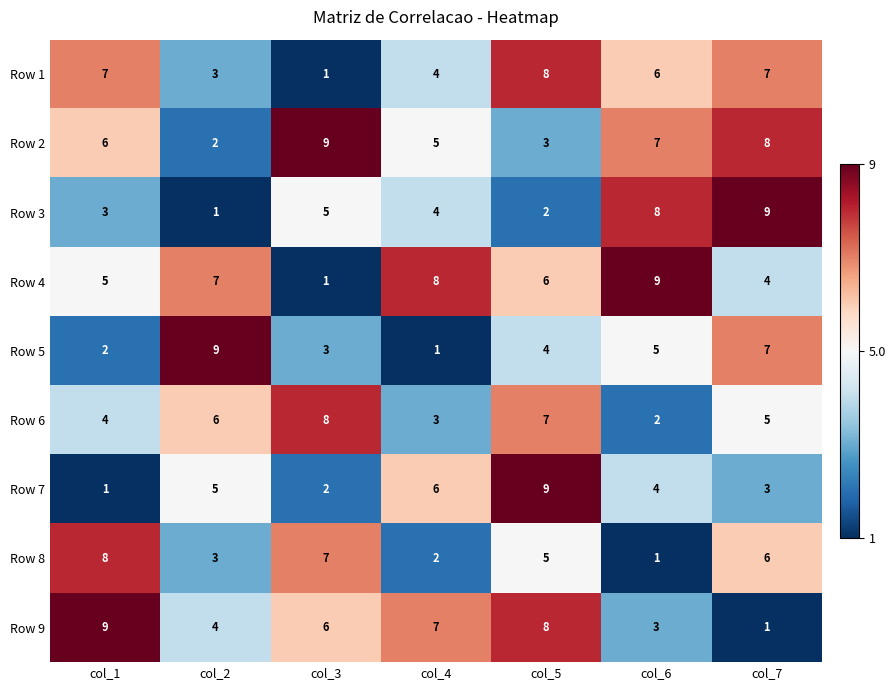

What is the difference between the highest and lowest values at col_7?

8